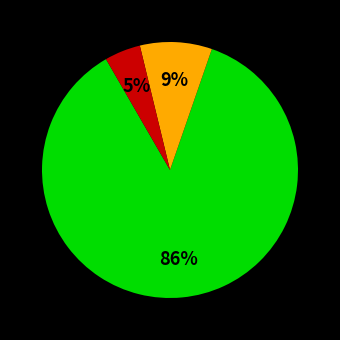

Is there a majority slice in this chart?

Yes